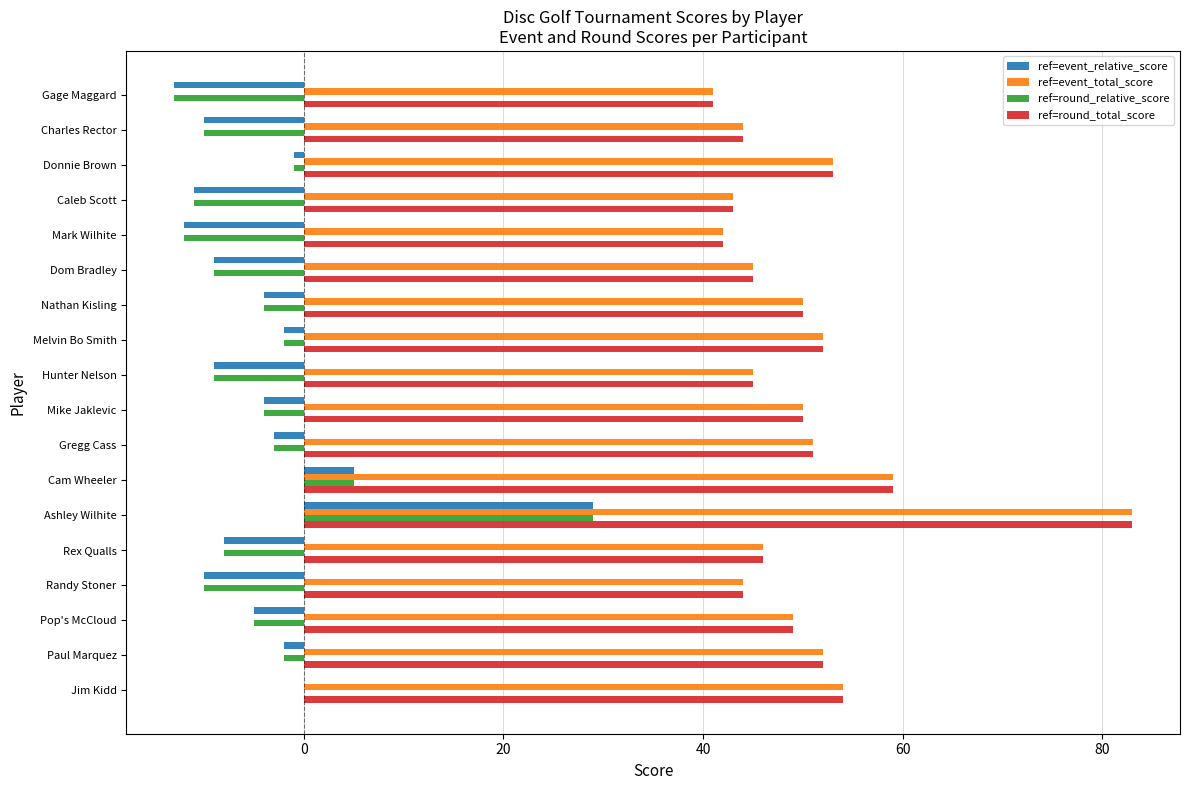

True or false: ref=event_relative_score has a value of -4 at Randy Stoner.

False